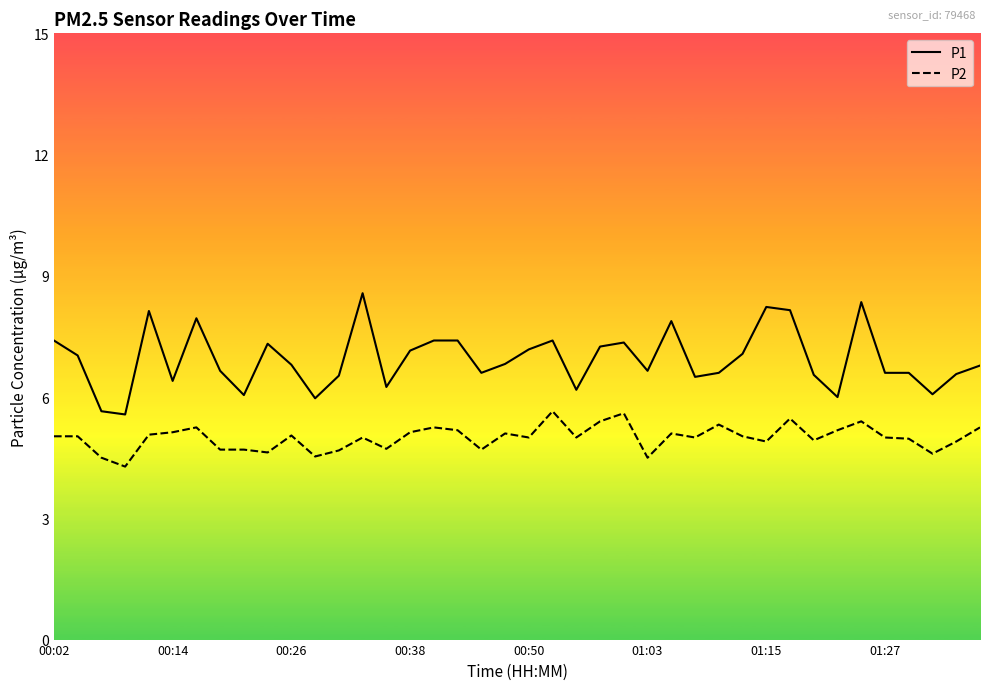

What is the greatest value displayed?

8.6